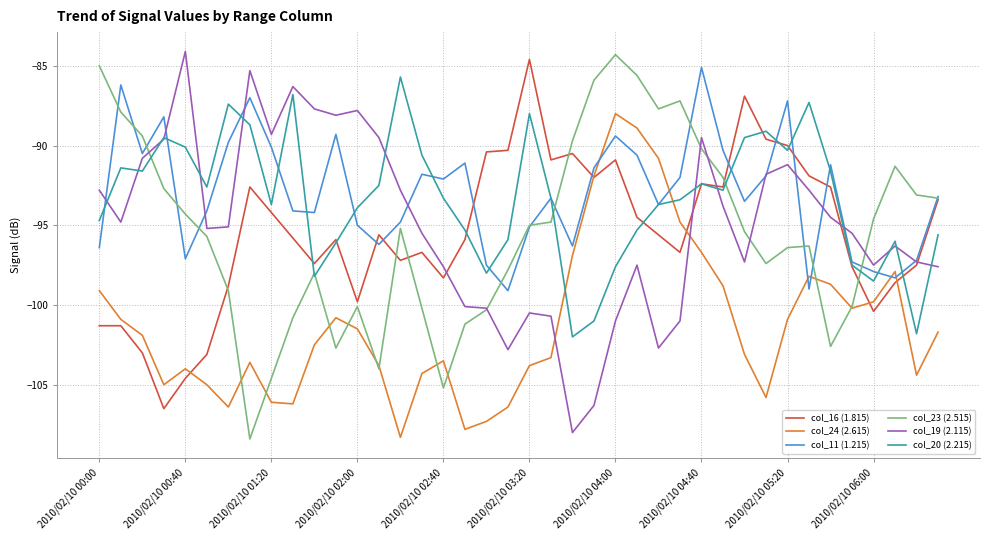

What is the smallest value displayed?

-108.4